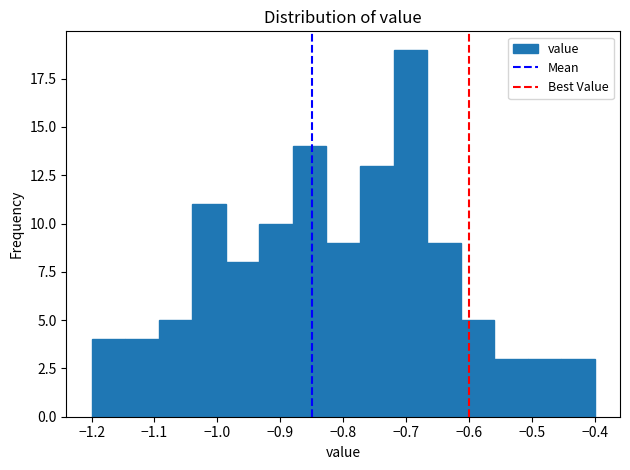

Over which range of the x-axis is the bar tallest?

-0.72 to -0.67